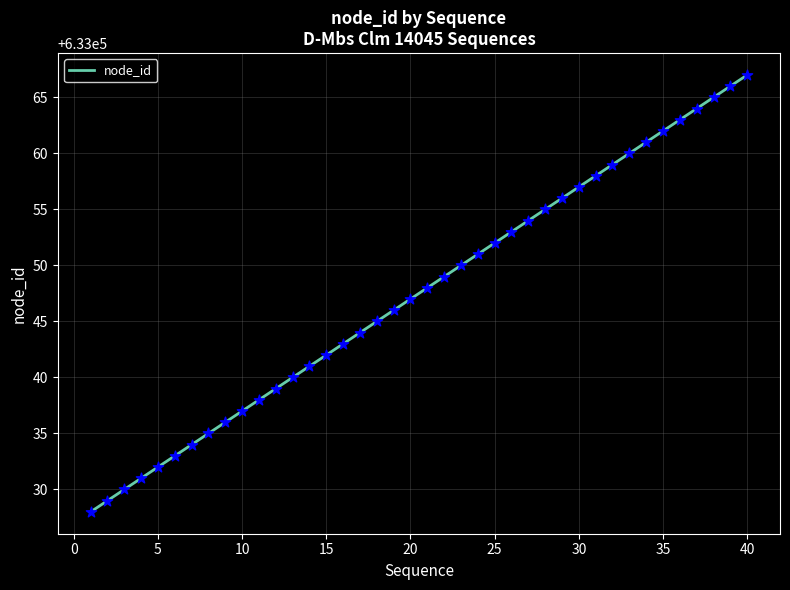

What is the maximum value shown in the chart?

633067